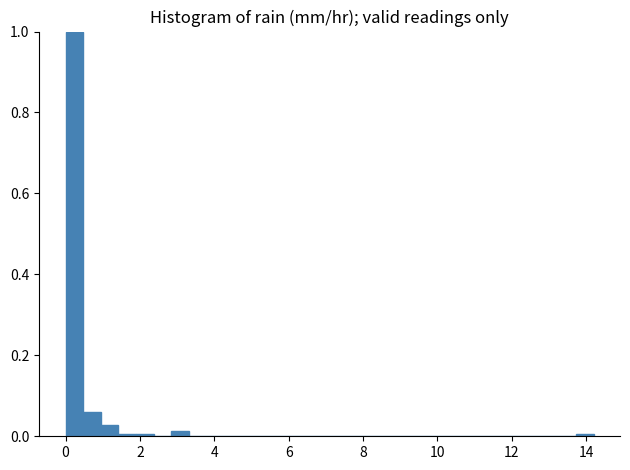

Around what value on the x-axis is the tallest bar? Give the approximate position of its centre, as read against the axis.

0.2